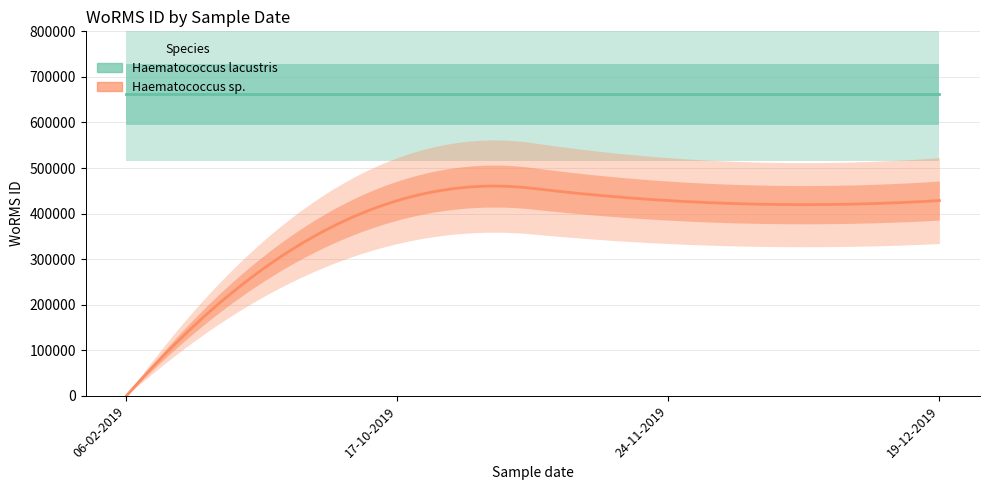

True or false: Haematococcus lacustris has a value of 661559 at 24-11-2019.

True